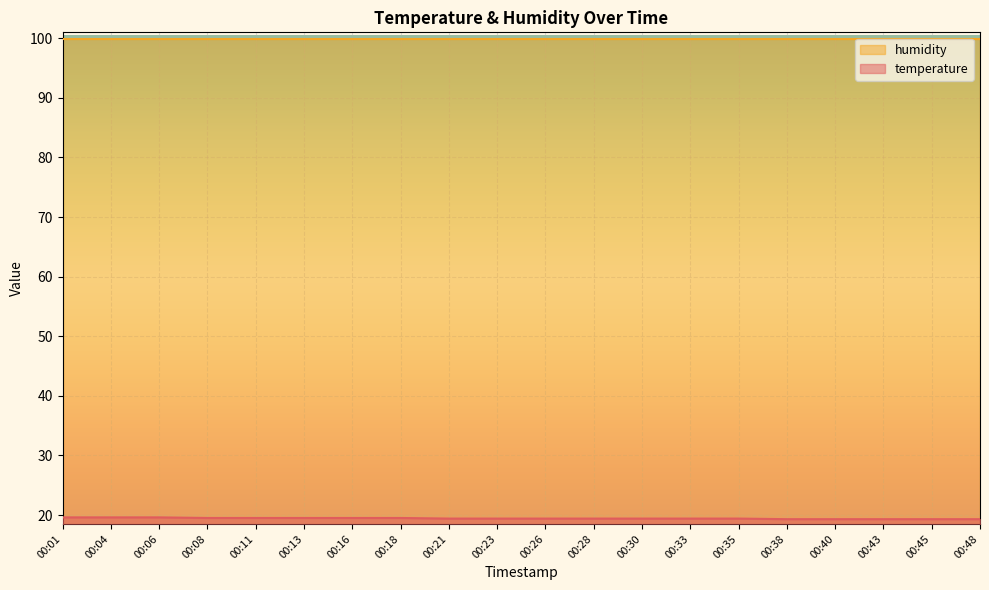

Count the number of categories in the chart.

20